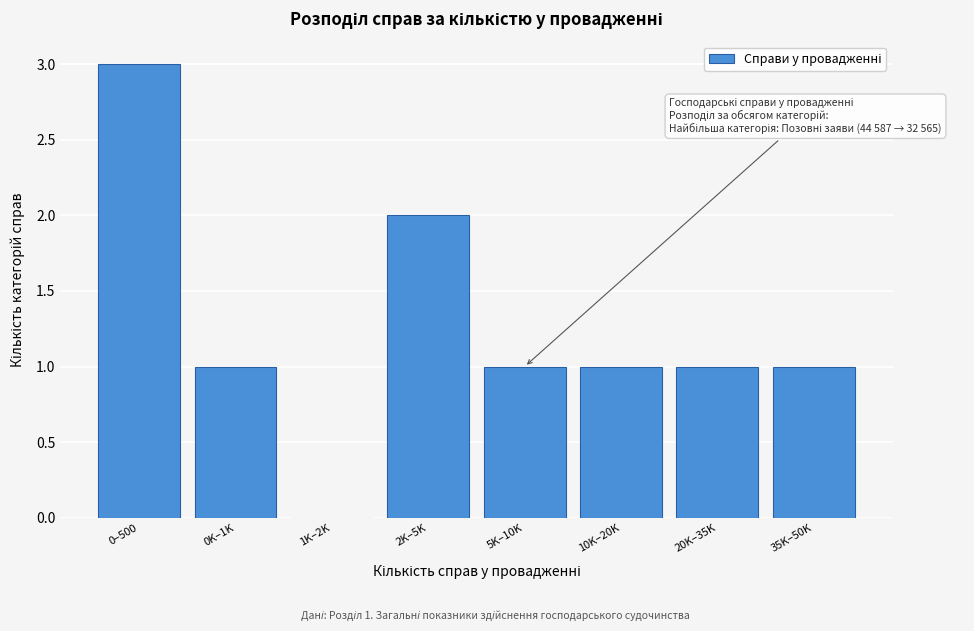

Reading left to right, list all the values displayed in this chart.

0–500=3	0K–1K=1	1K–2K=0	2K–5K=2	5K–10K=1	10K–20K=1	20K–35K=1	35K–50K=1